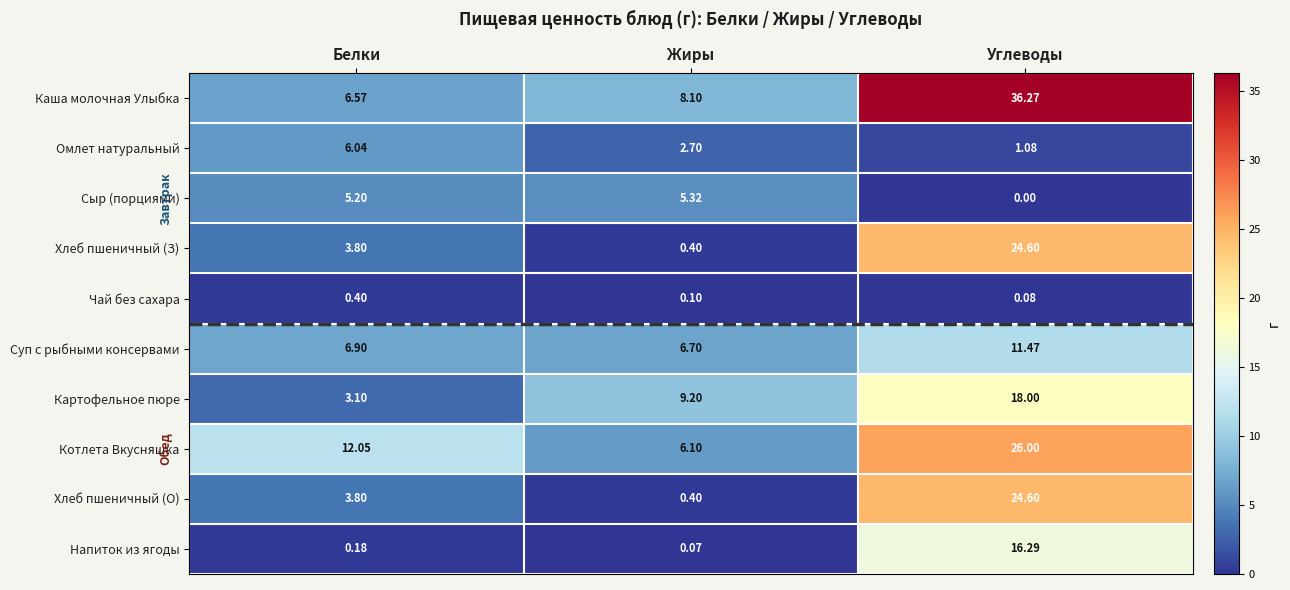

Where does the Омлет натуральный series first go above 2?

Белки